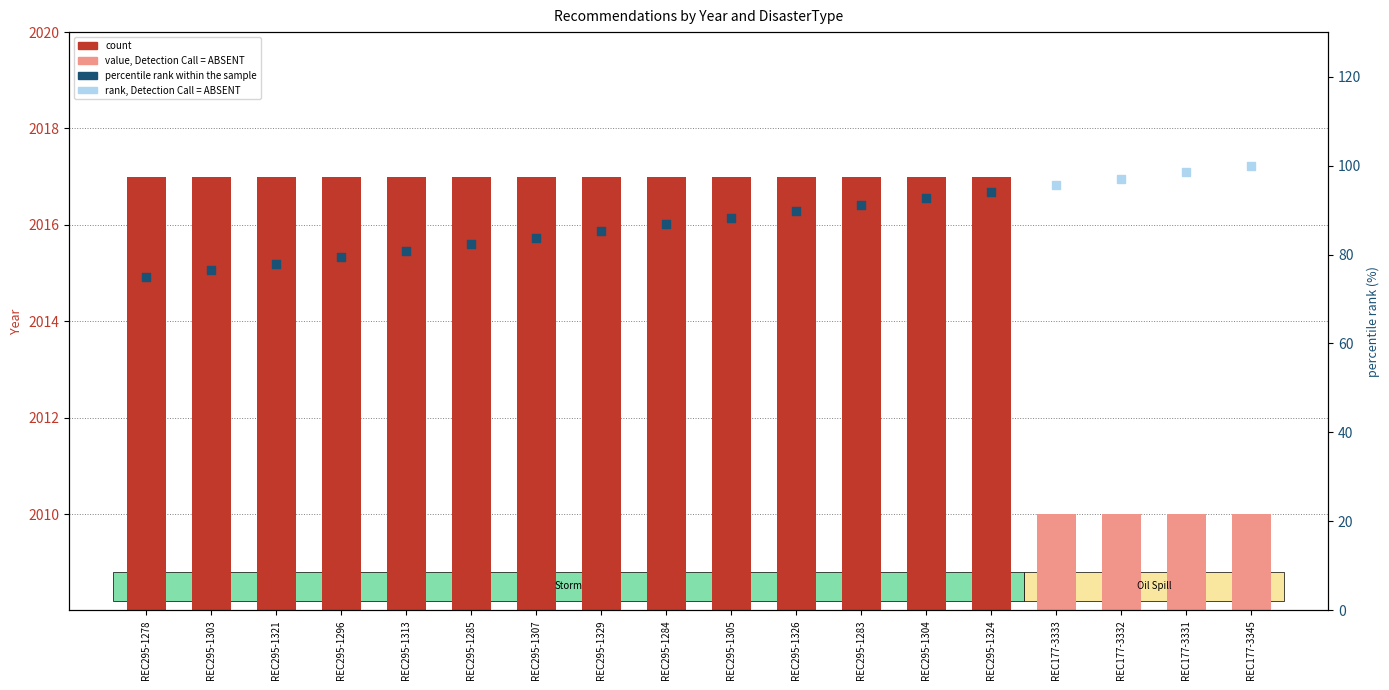

What is the ratio of the value at REC295-1326 to the value at REC295-1321?

1.0